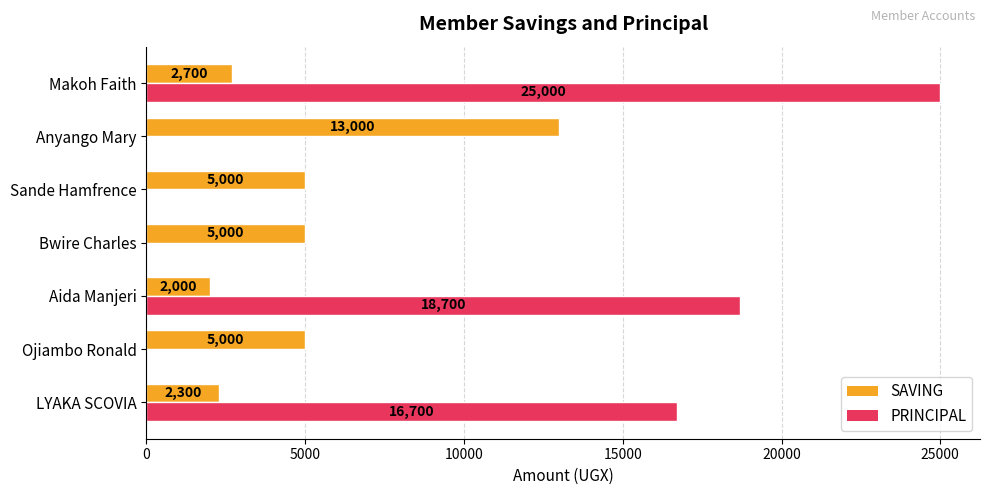

Between Bwire Charles and Makoh Faith, which series saw the biggest shift?

PRINCIPAL